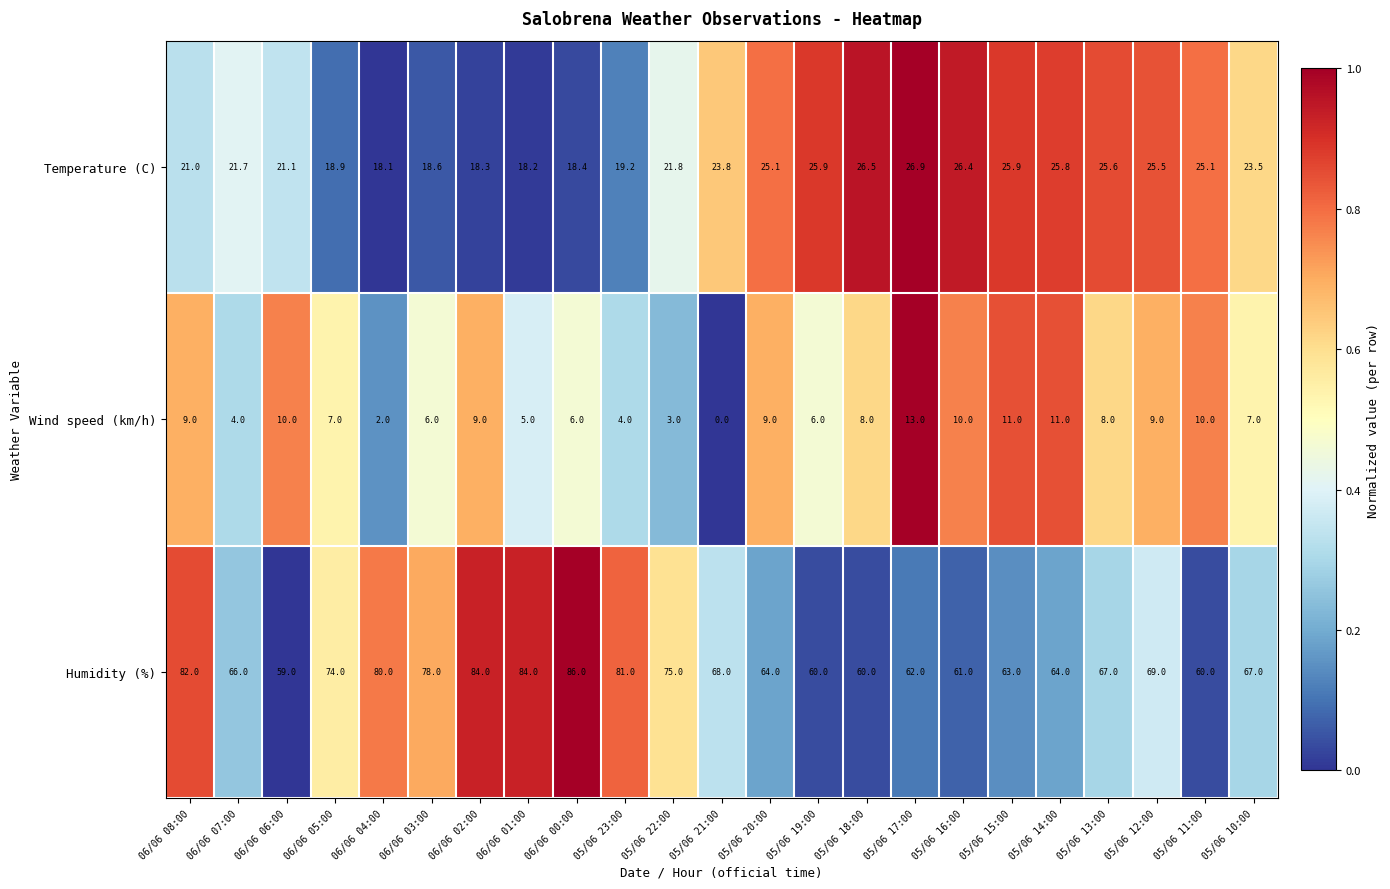

The Temperature (C) series shows 18.4 at 06/06 00:00. True or false?

True